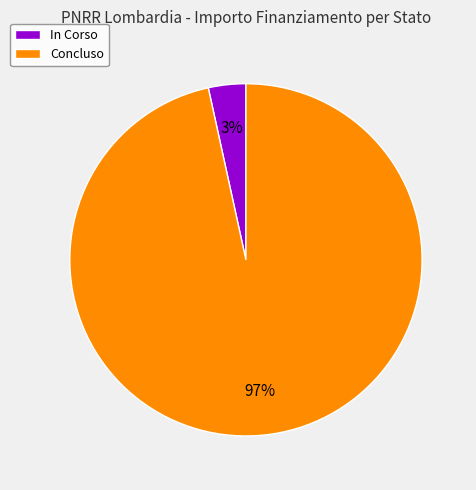

To the nearest percent, what is the combined percentage of In Corso and Concluso?

100%